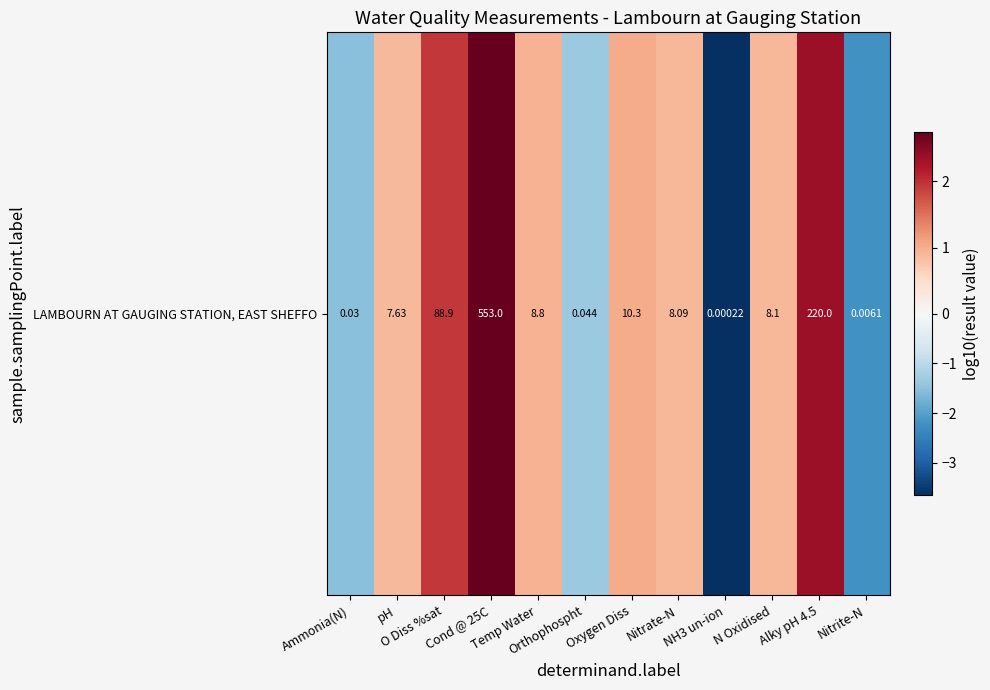

What is the approximate value at Orthophospht?

-1.4